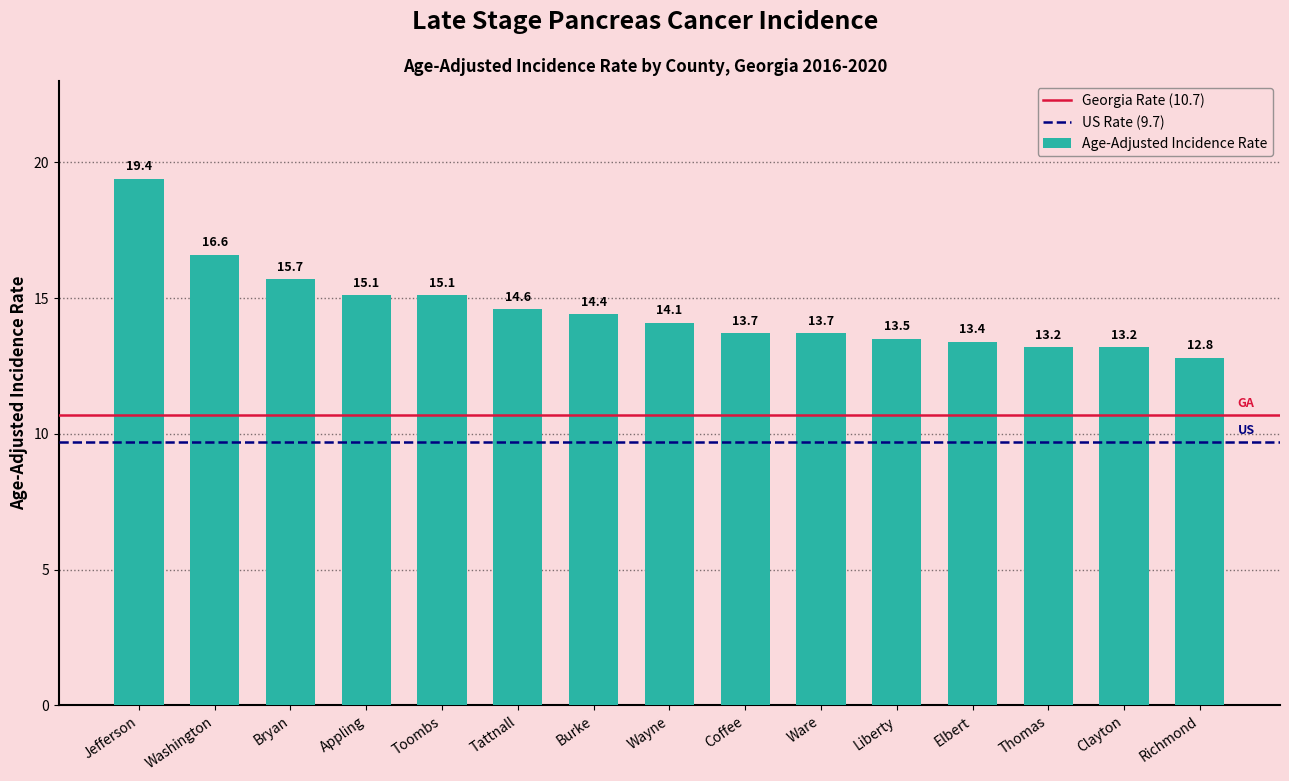

Which category has the lowest value across all series?

Richmond